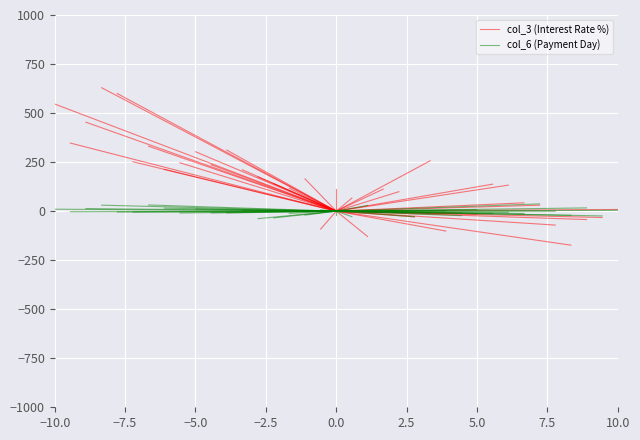

Which has a higher value, −10.0 or −7.5?

−7.5